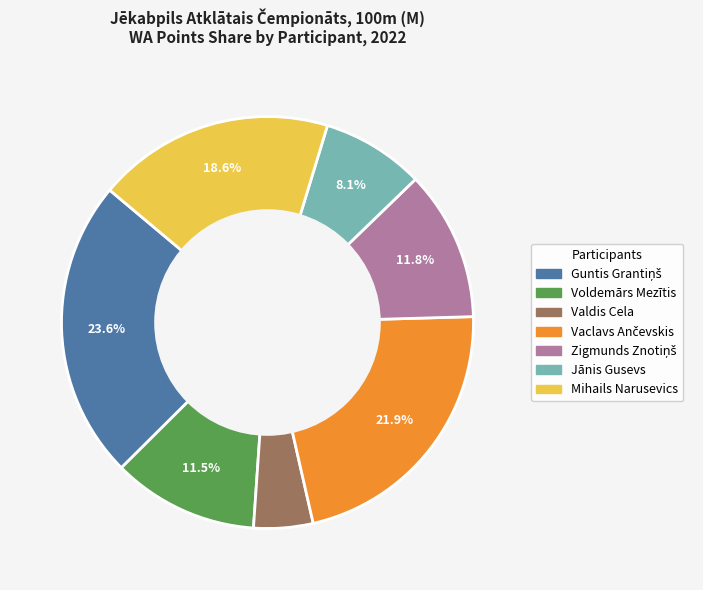

Between Valdis Cela and Mihails Narusevics, which is larger?

Mihails Narusevics